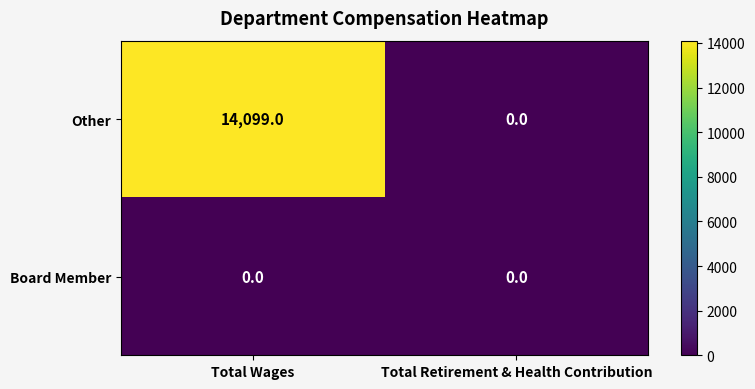

Between Total Wages and Total Retirement & Health Contribution, which series saw the biggest shift?

Other